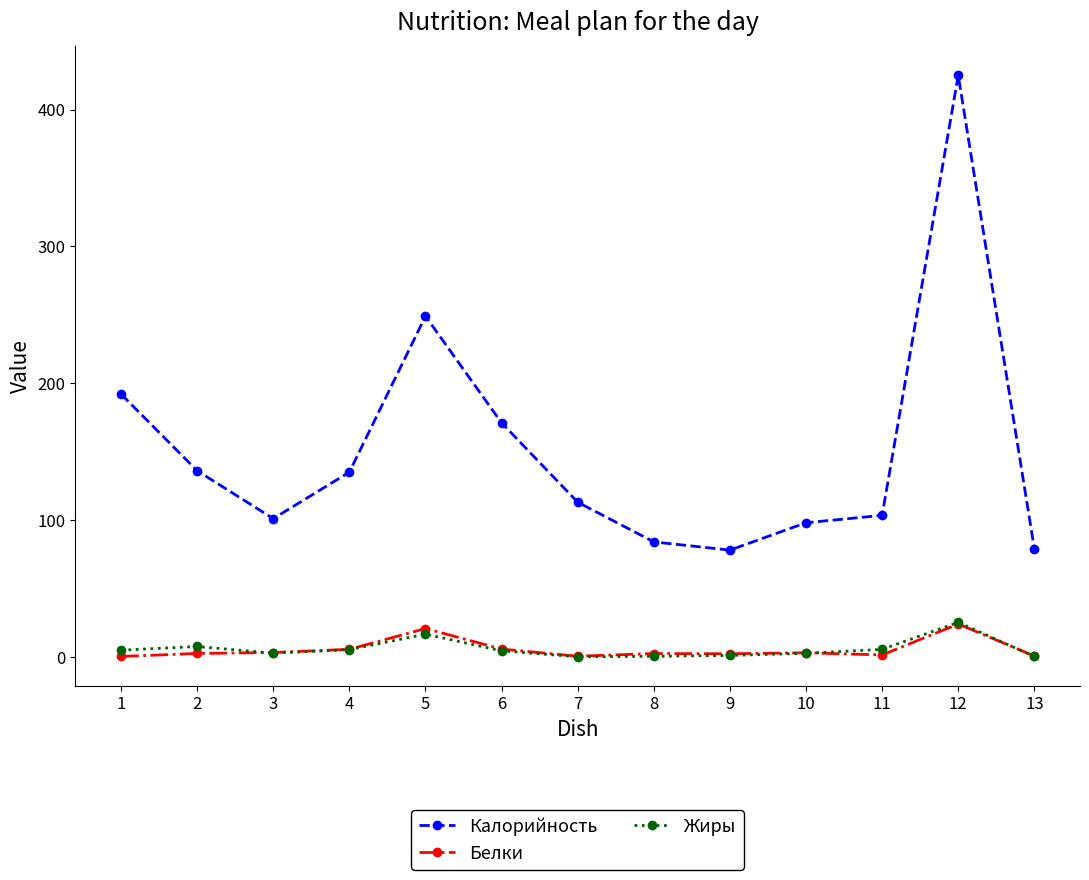

Between 7 and 12, which series saw the biggest shift?

Калорийность